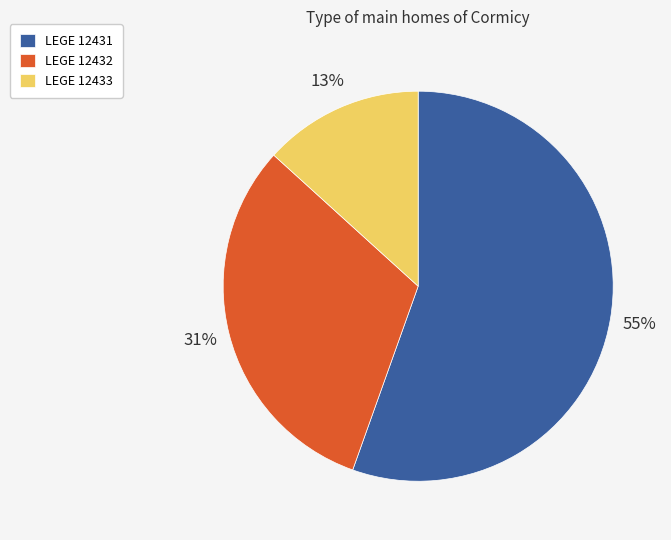

How many segments does this pie chart have?

3